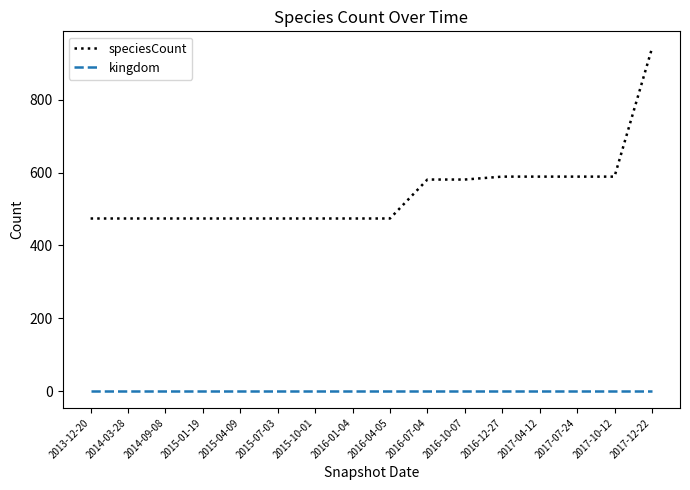

Which series has the largest total across all categories?

speciesCount